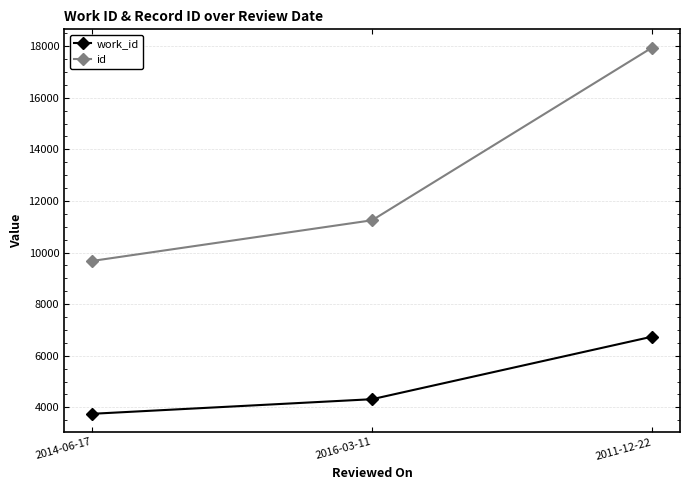

How many data points does each series have?

3